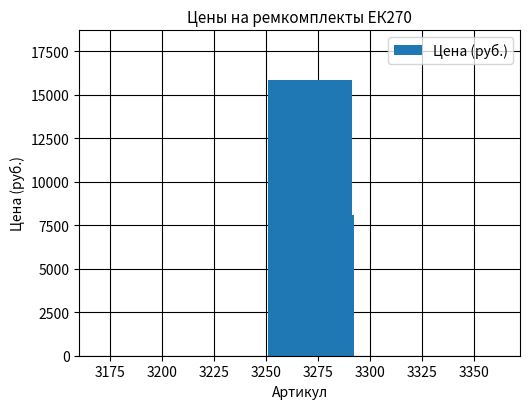

What is the maximum value shown in the chart?

15841.0